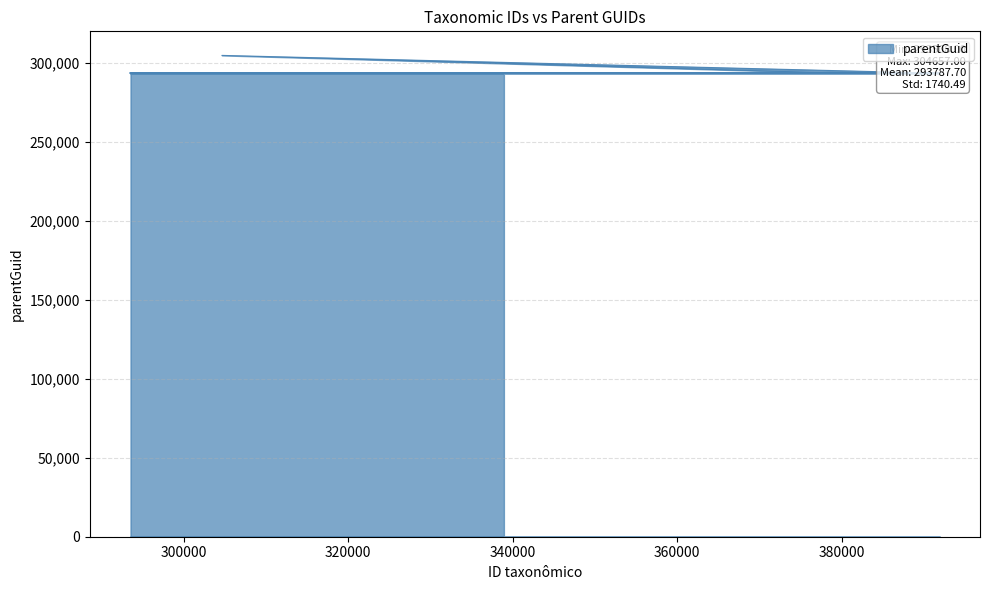

Where is the first local maximum?

358469